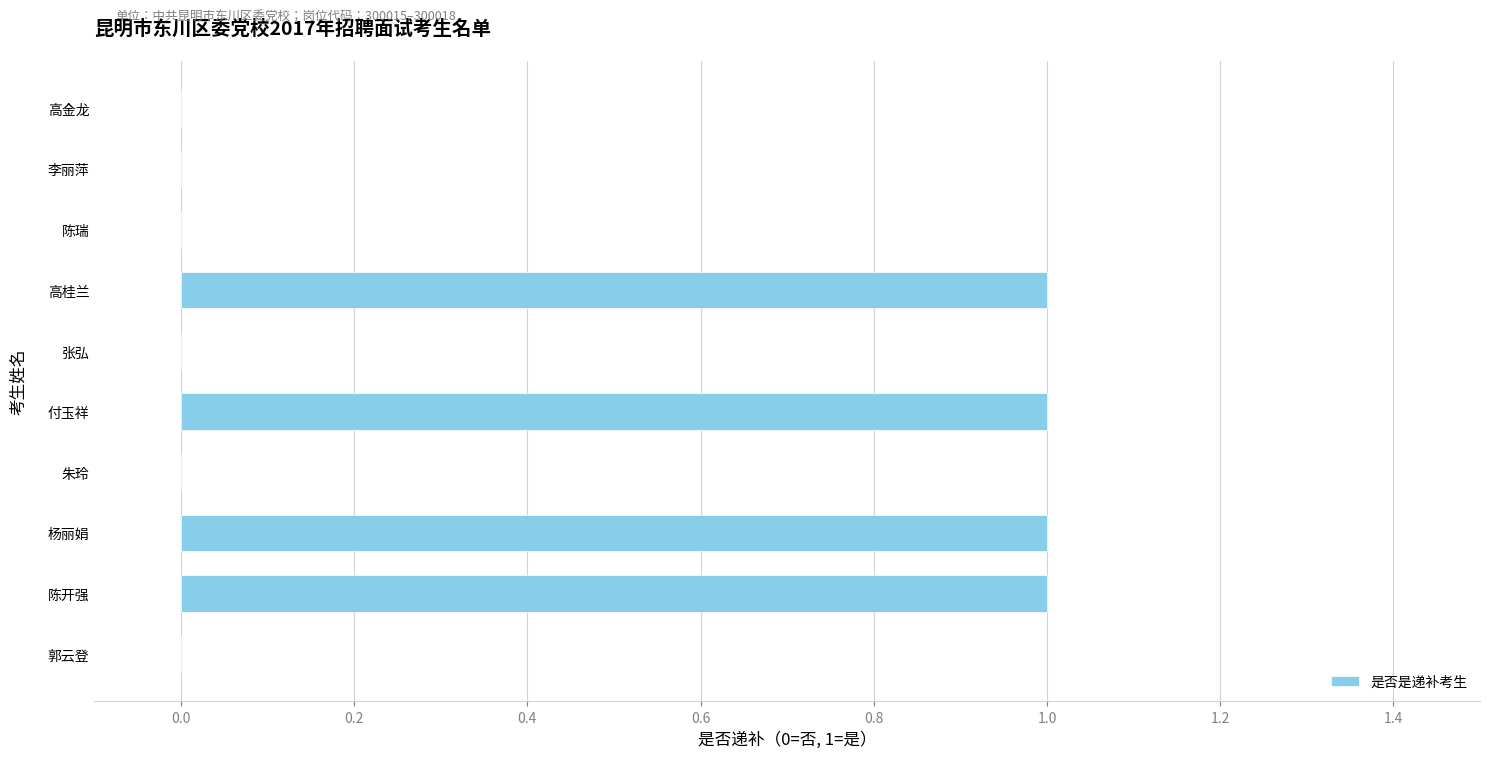

The chart shows a value of 1 at 高金龙. True or false?

False